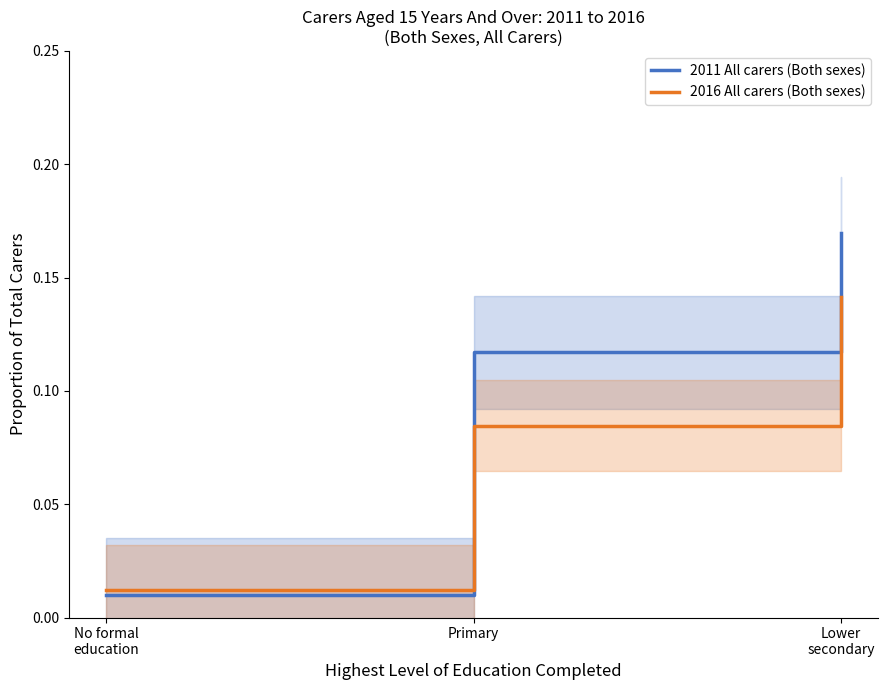

What is the difference between the maximum and second lowest values in the 2016 All carers (Both sexes) series?

0.1